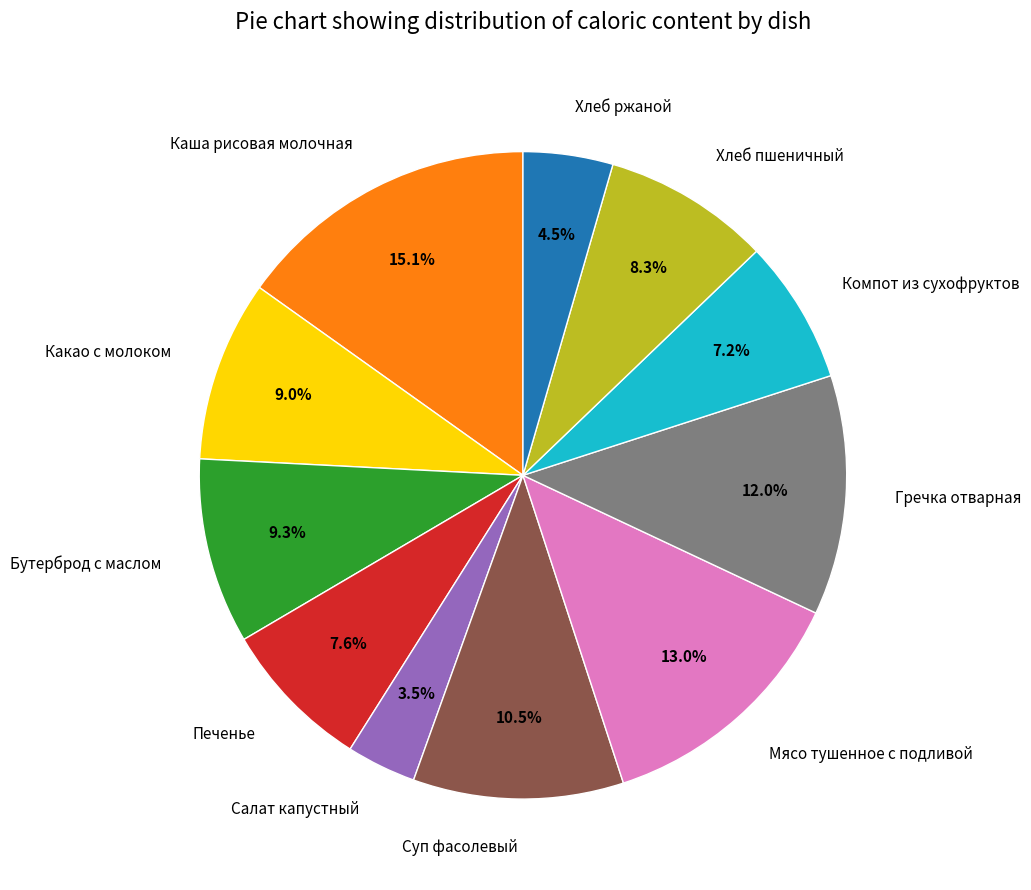

To the nearest percent, what is the difference between the Мясо тушенное с подливой and Салат капустный slice percentages?

10%